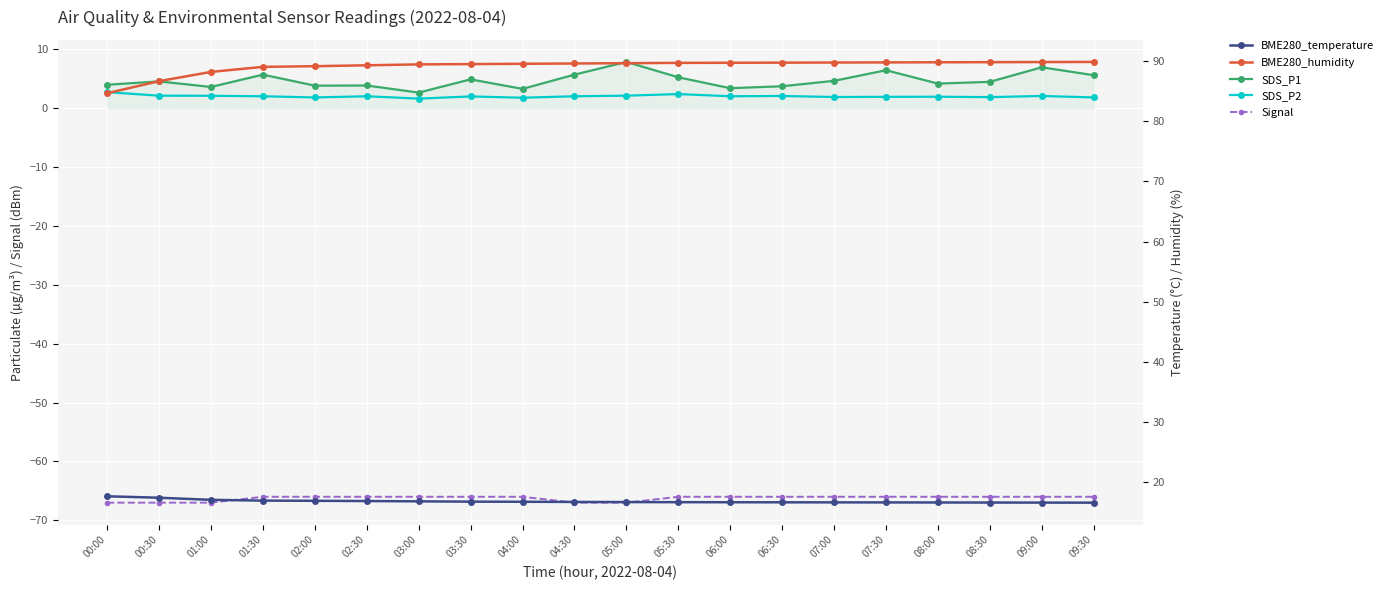

What is the sum of all SDS_P2 values?

39.9